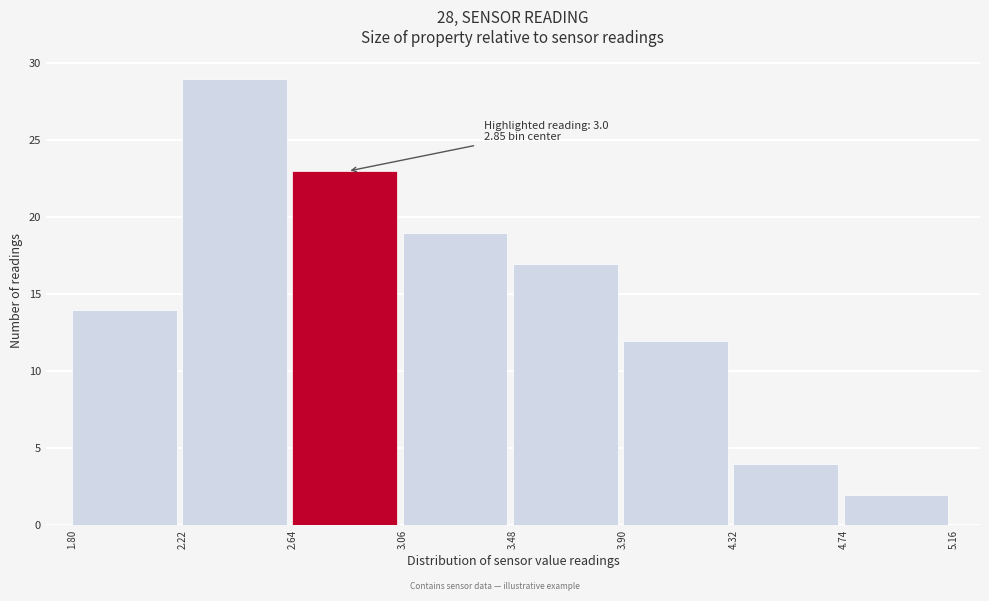

Which range on the x-axis has the tallest bar?

2.22 to 2.64